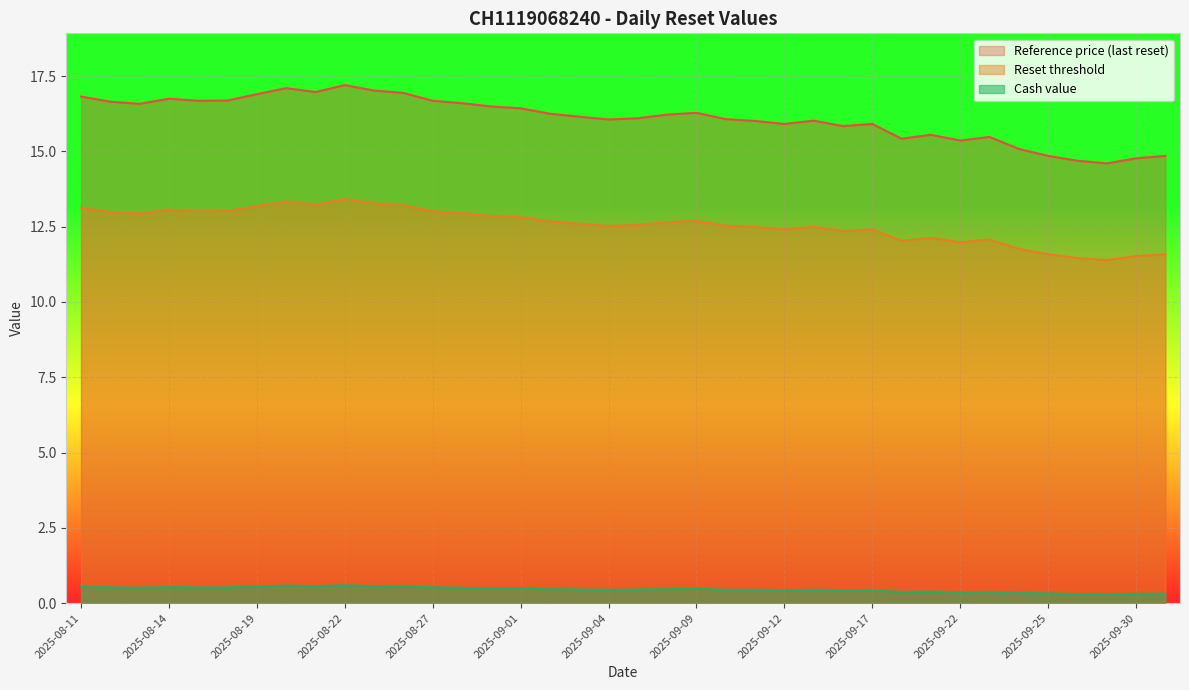

Rank the series at 2025-09-09 from highest to lowest value.

Reference price (last reset), Reset threshold, Cash value